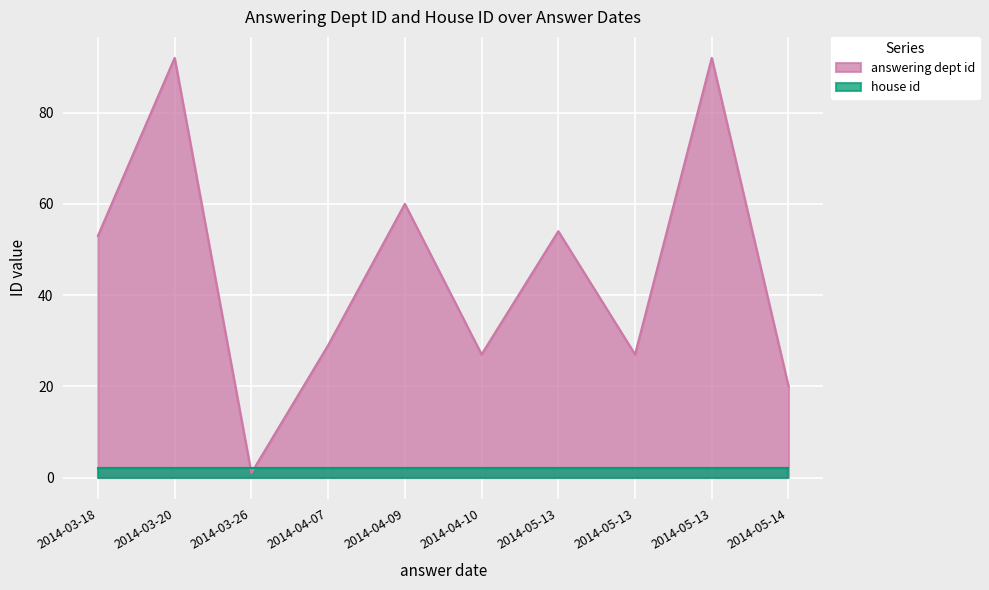

The chart shows a value of 48 at 2014-05-13. True or false?

False